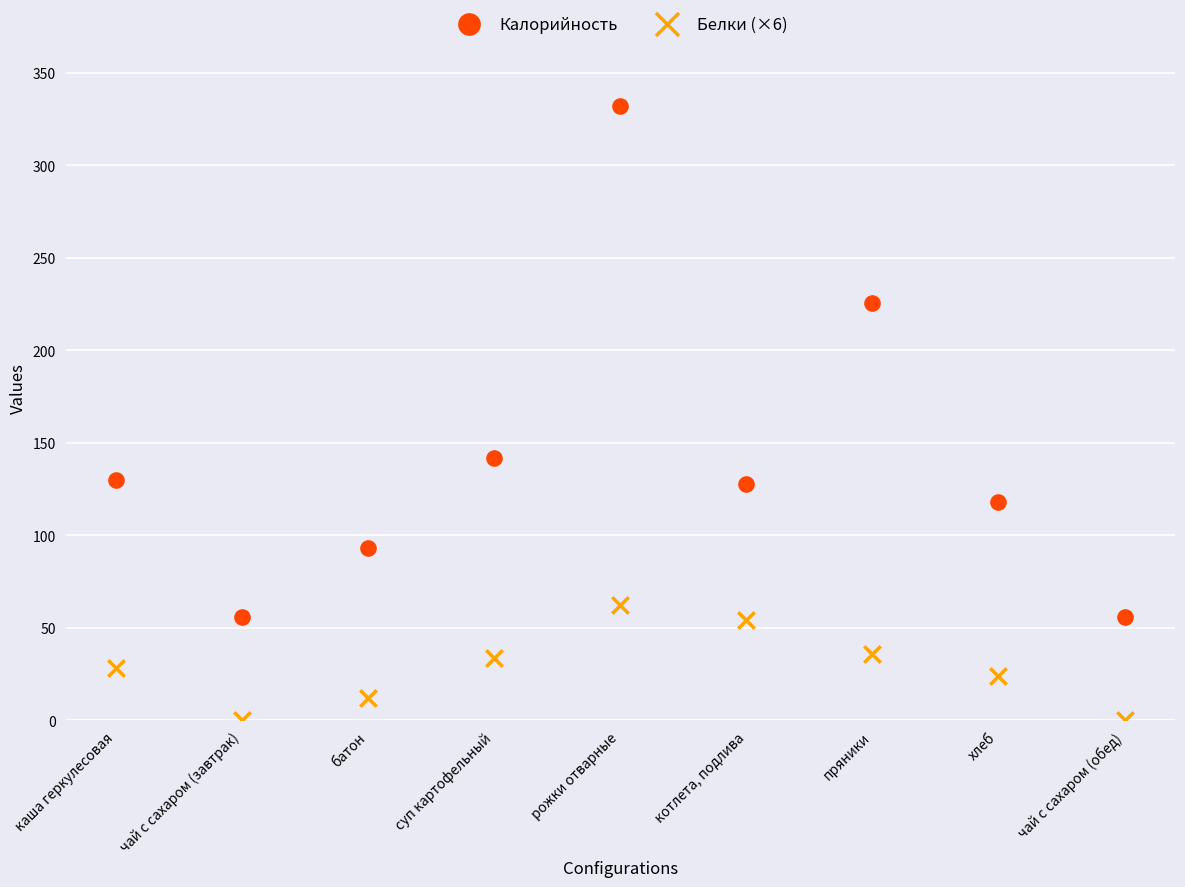

Which series has the widest spread of Y values?

Калорийность